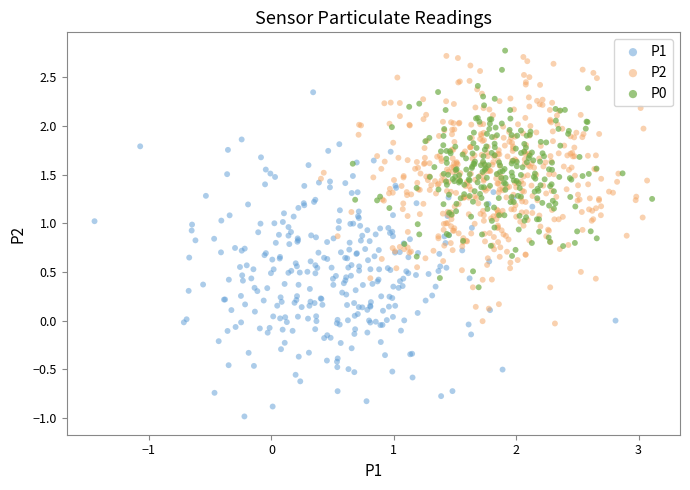

Which series reaches the minimum Y coordinate?

P1